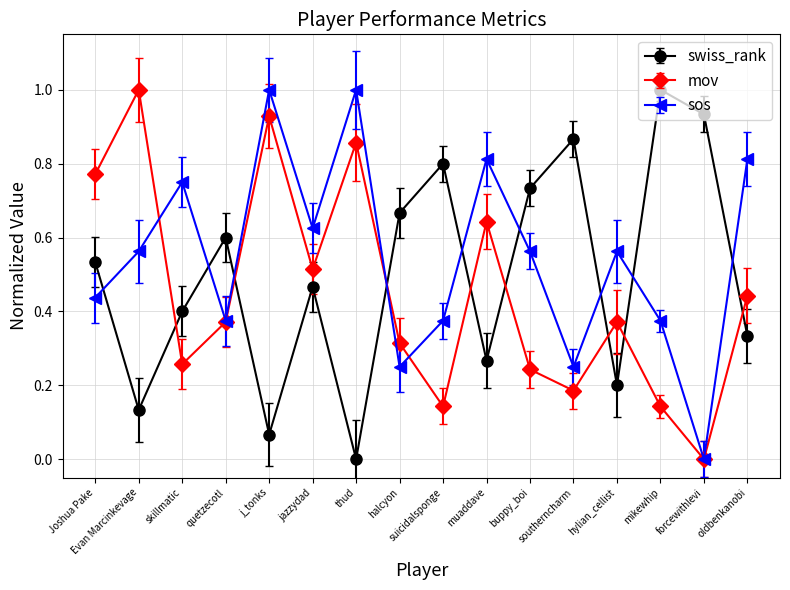

Count the number of categories in the chart.

16